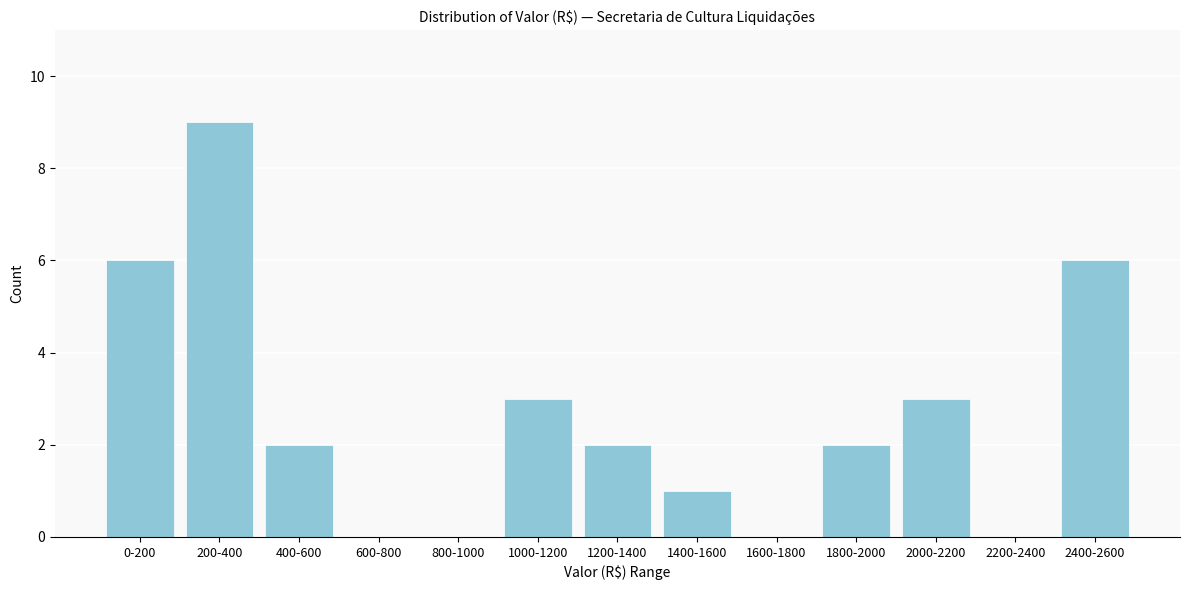

Reading right to left, transcribe all the data shown in this chart.

2400-2600=6	2200-2400=0	2000-2200=3	1800-2000=2	1600-1800=0	1400-1600=1	1200-1400=2	1000-1200=3	800-1000=0	600-800=0	400-600=2	200-400=9	0-200=6